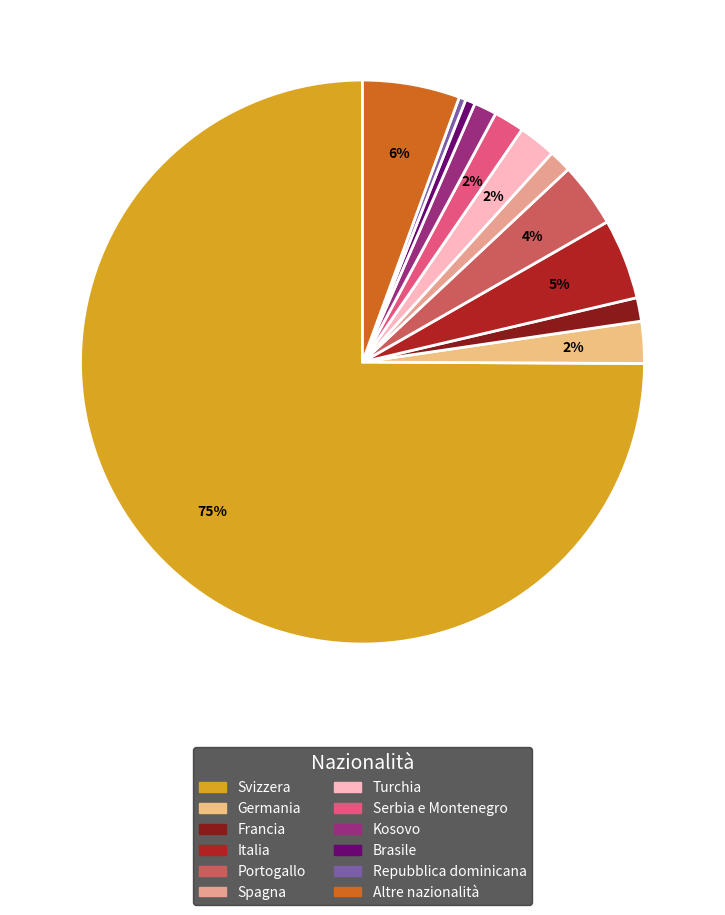

To the nearest percent, what is the combined percentage of Spagna and Serbia e Montenegro?

3%